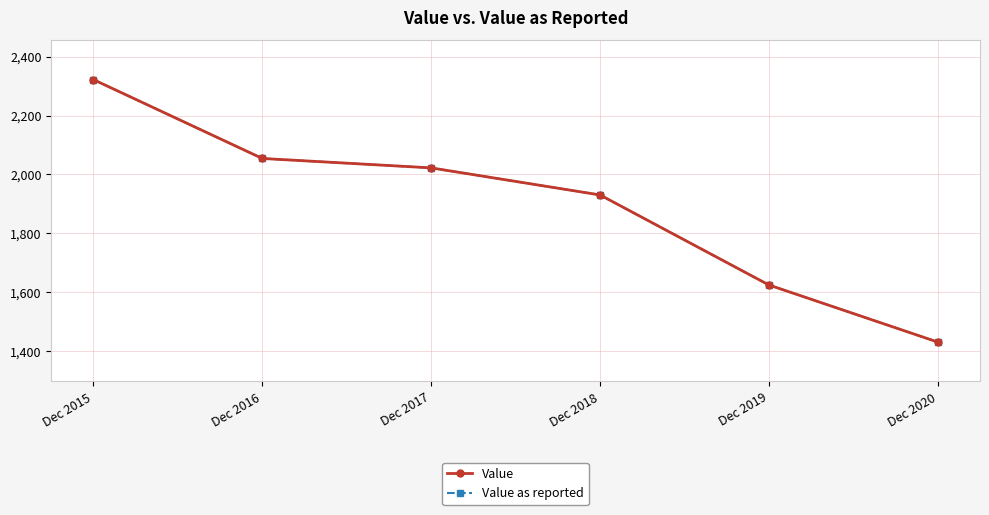

Is this an area chart (filled region under the line)?

No